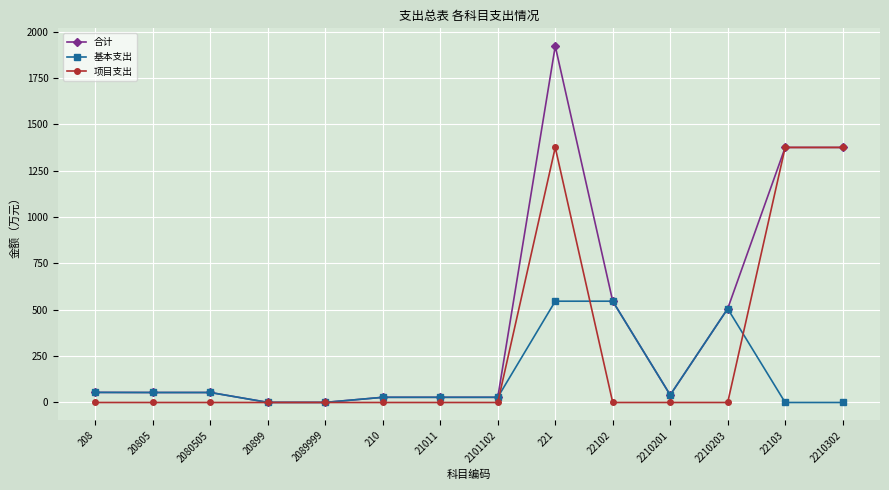

What is the spread (max minus min) of values at 2080505?

53.9